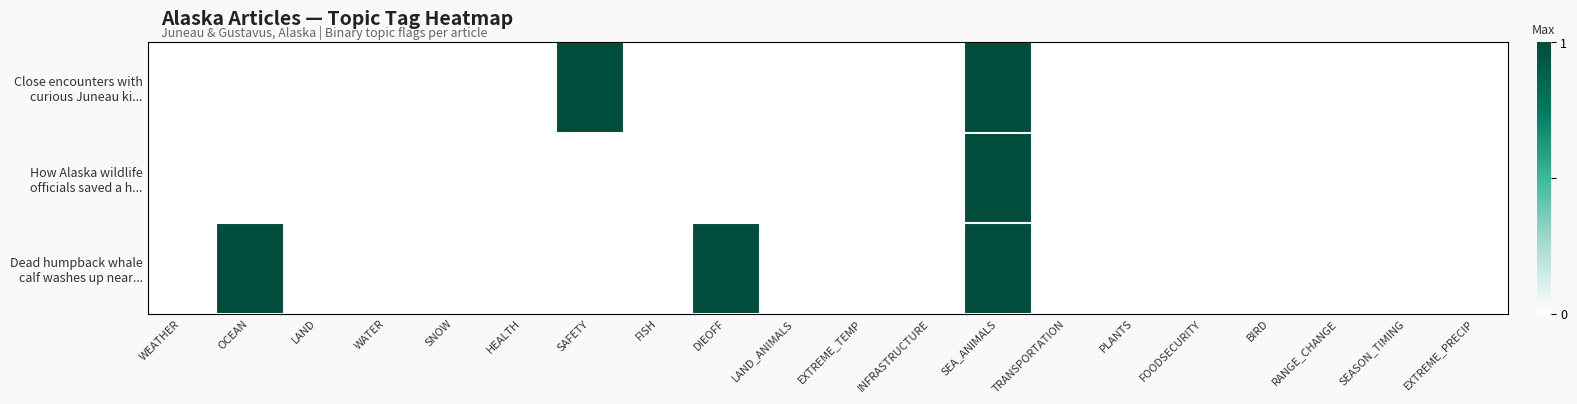

How many data points does each series have?

20